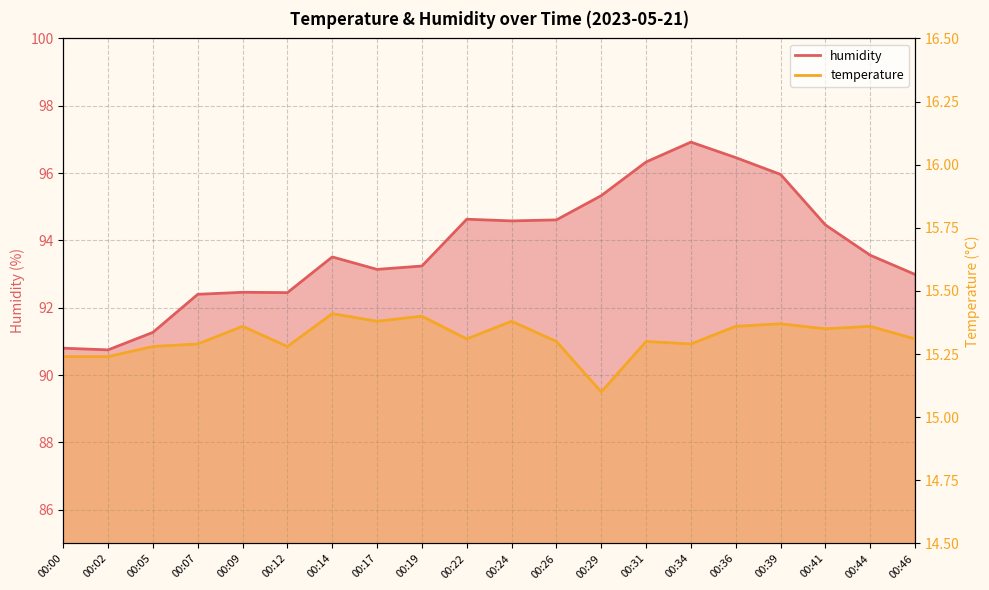

Reading left to right, transcribe all the data shown in this chart.

temperature: 00:00=15.2	00:02=15.2	00:05=15.3	00:07=15.3	00:09=15.4	00:12=15.3	00:14=15.4	00:17=15.4	00:19=15.4	00:22=15.3	00:24=15.4	00:26=15.3	00:29=15.1	00:31=15.3	00:34=15.3	00:36=15.4	00:39=15.4	00:41=15.3	00:44=15.4	00:46=15.3
humidity: 00:00=90.8	00:02=90.8	00:05=91.3	00:07=92.4	00:09=92.5	00:12=92.5	00:14=93.5	00:17=93.1	00:19=93.2	00:22=94.6	00:24=94.6	00:26=94.6	00:29=95.3	00:31=96.3	00:34=96.9	00:36=96.5	00:39=96.0	00:41=94.5	00:44=93.6	00:46=93.0